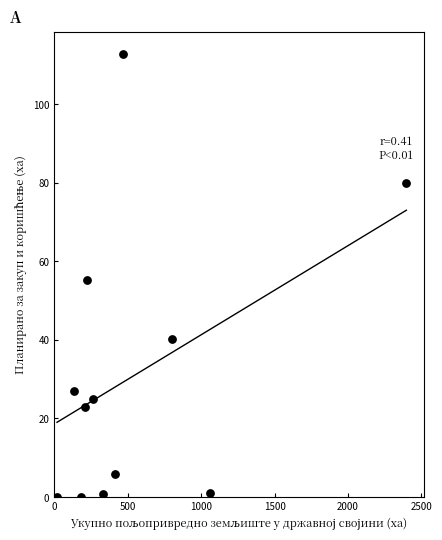

What is the average X value?

541.2